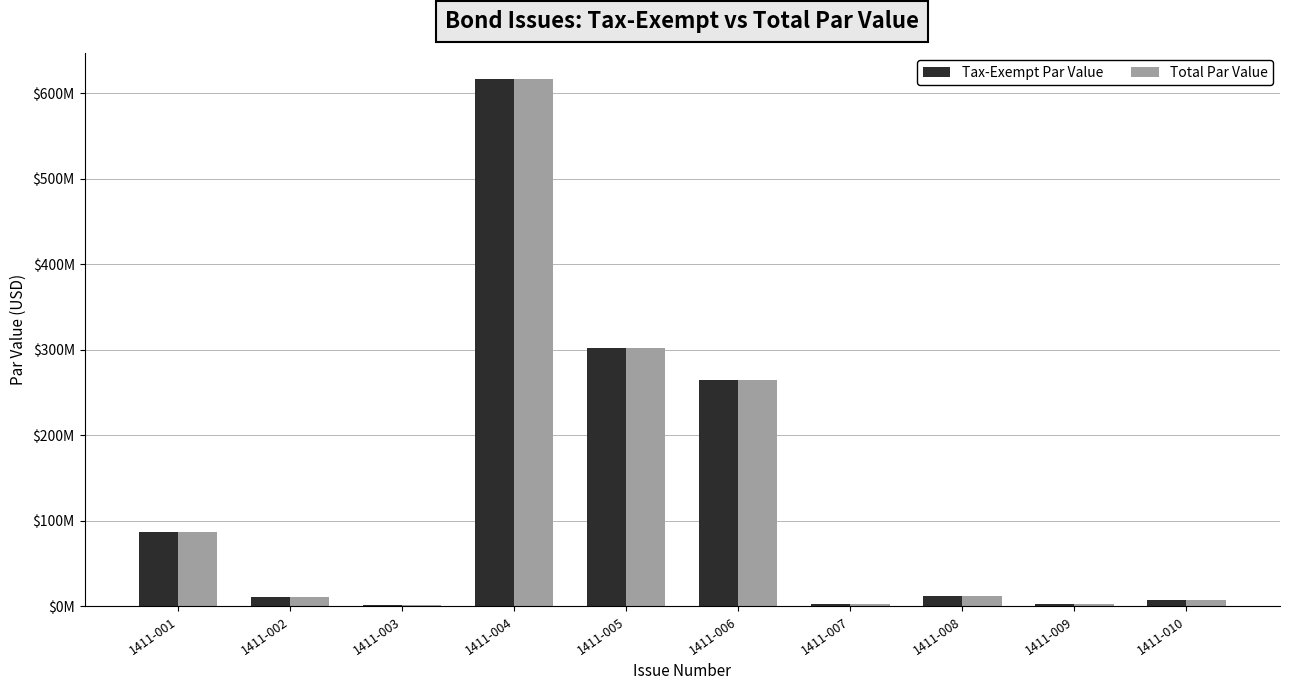

Which series has the largest total across all categories?

Tax-Exempt Par Value